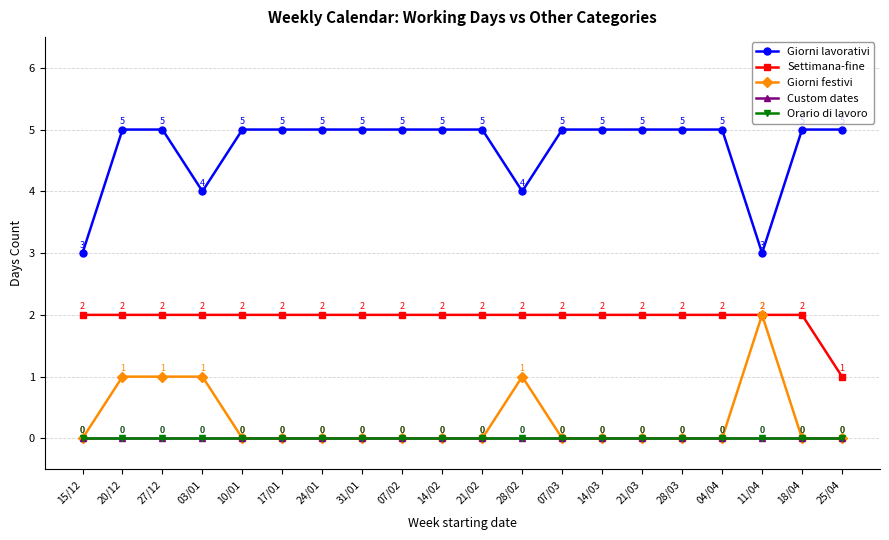

Is the value of Custom dates at 04/04 greater than the value of Settimana-fine at 28/03?

No